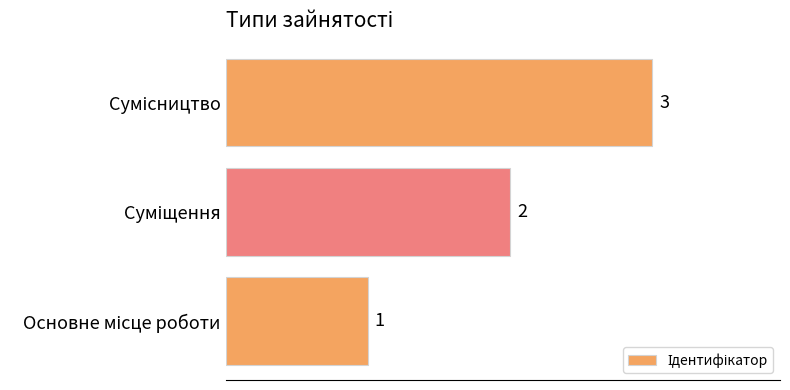

Does the chart contain stacked bars?

No